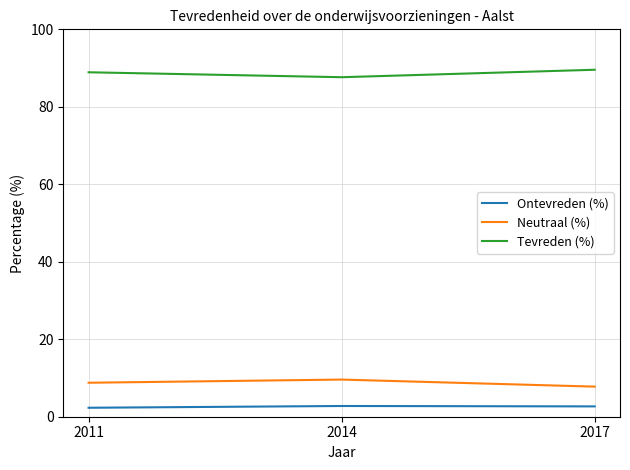

What are all the series names shown in the legend?

Ontevreden (%), Neutraal (%), Tevreden (%)